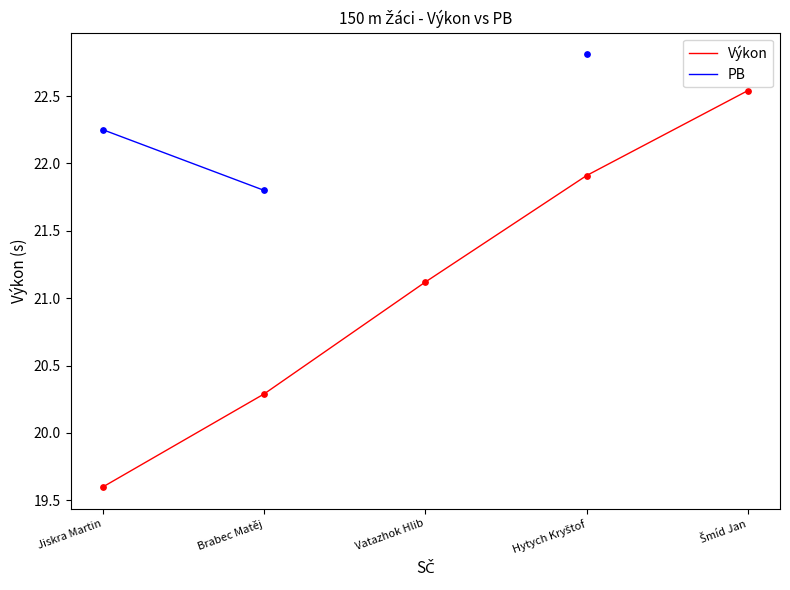

Which series reaches the maximum Y coordinate?

PB